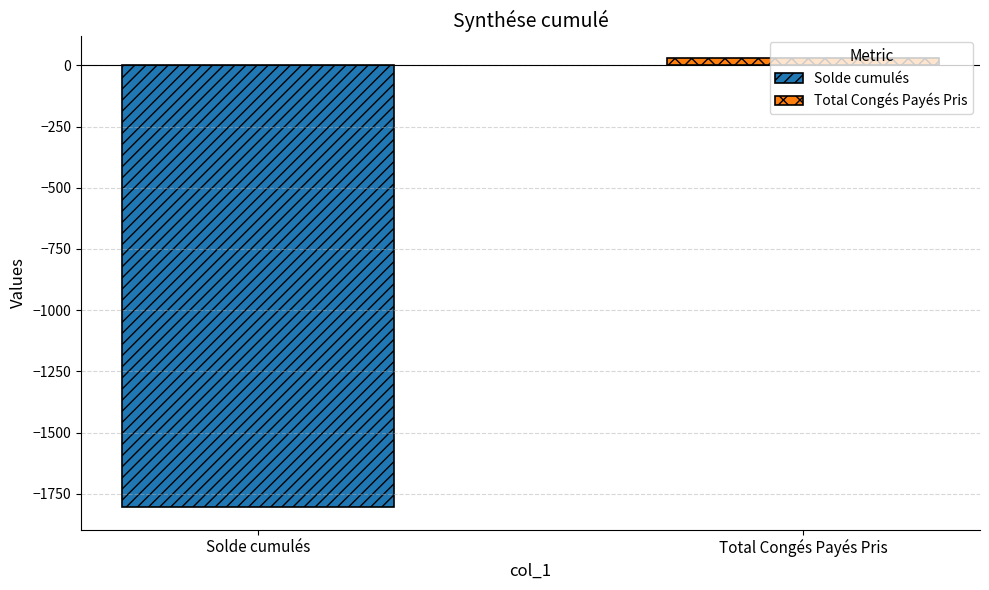

What is the minimum value for Solde cumulés?

-1805.2